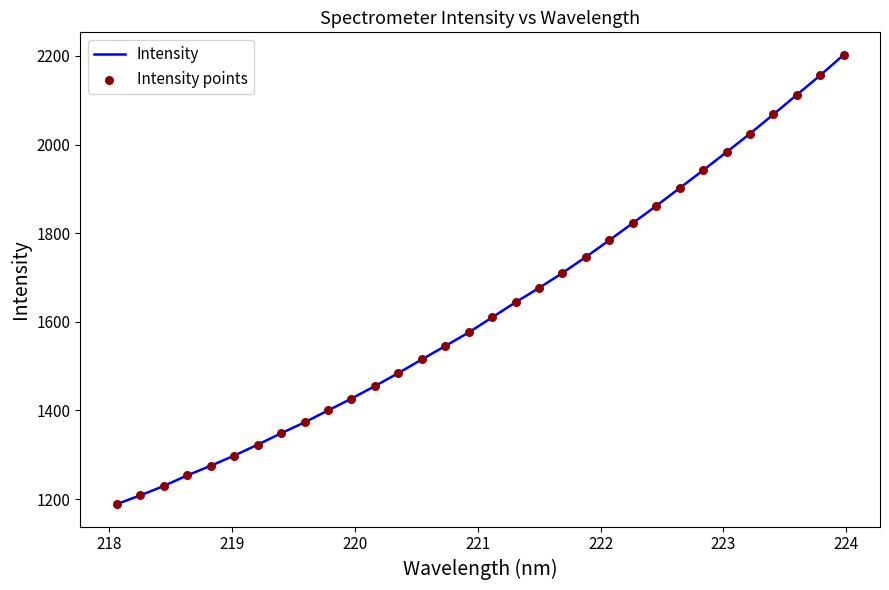

What is the smallest value displayed?

1188.6